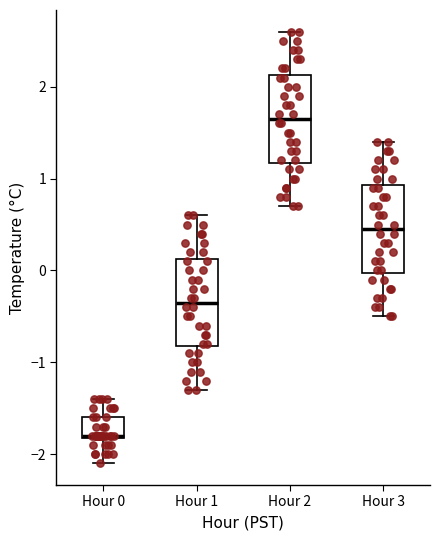

Reading left to right, transcribe this box plot: for each box, give where its median line is, the range the box spans, and where its two whiskers end, as read against the y-axis. The values are not printed on the chart, so give them approximately, as read against the axis.

Hour 0: median -1.8, box -1.8 to -1.6, whiskers -2.1 to -1.4
Hour 1: median -0.3, box -0.8 to 0.1, whiskers -1.3 to 0.6
Hour 2: median 1.7, box 1.2 to 2.1, whiskers 0.7 to 2.6
Hour 3: median 0.5, box 0.0 to 0.9, whiskers -0.5 to 1.4